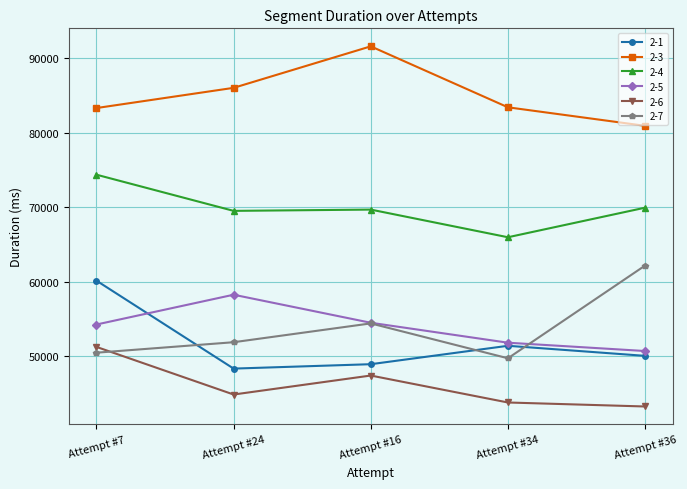

The 2-4 series shows 69966 at Attempt #36. True or false?

True